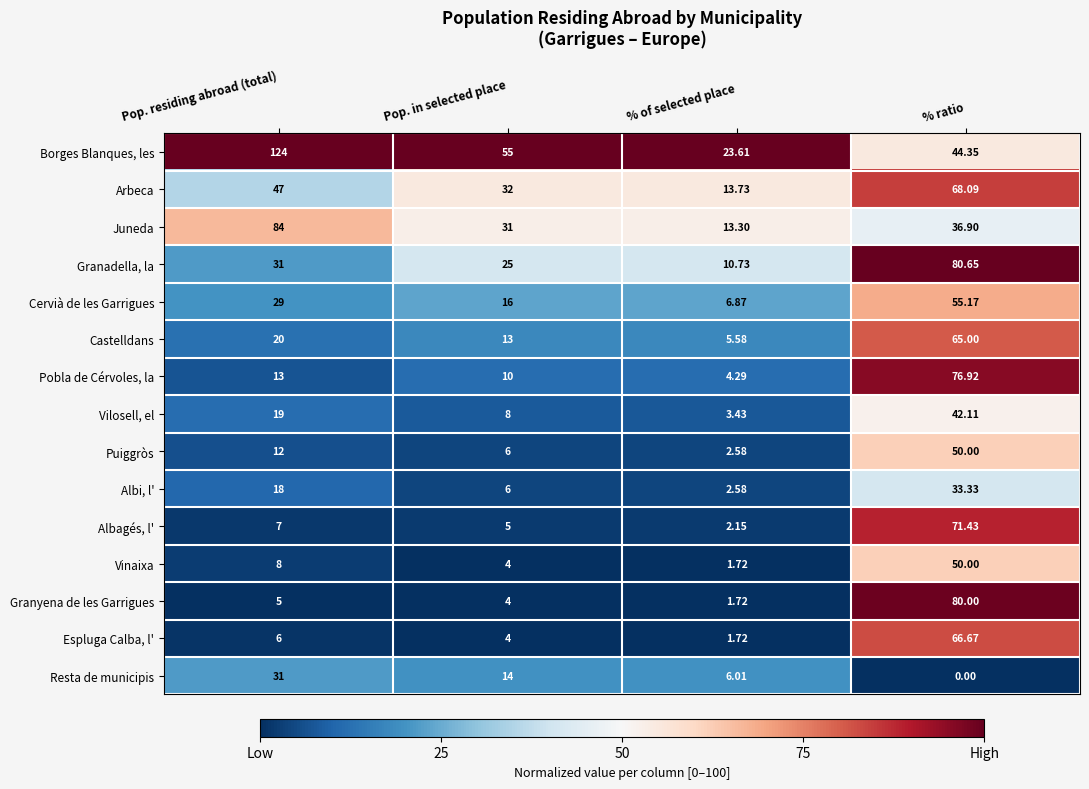

Which label corresponds to the smallest value in the chart?

% ratio